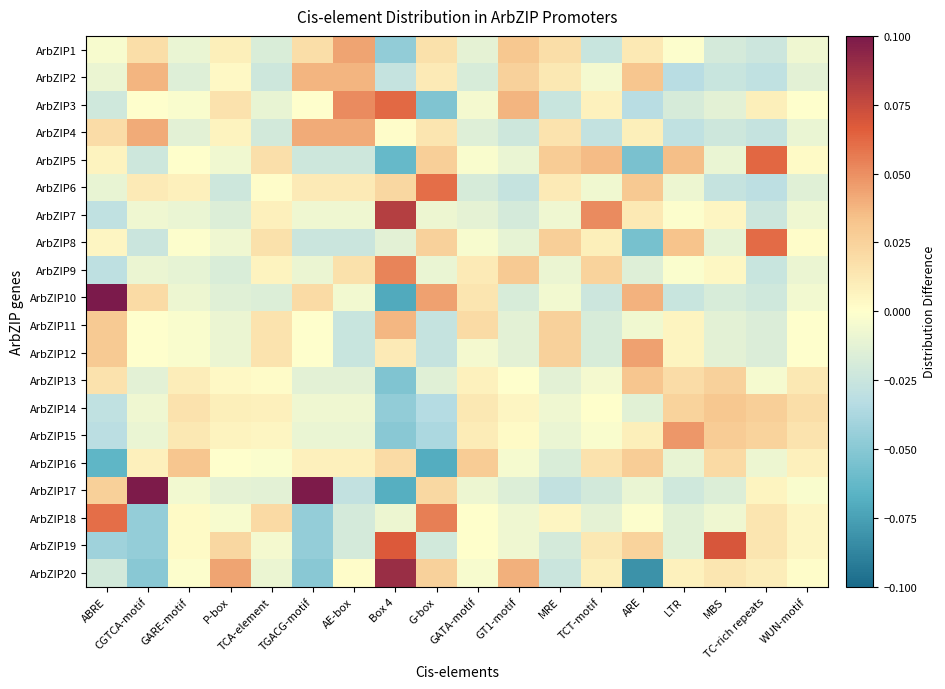

How many categories are shown in the chart?

18